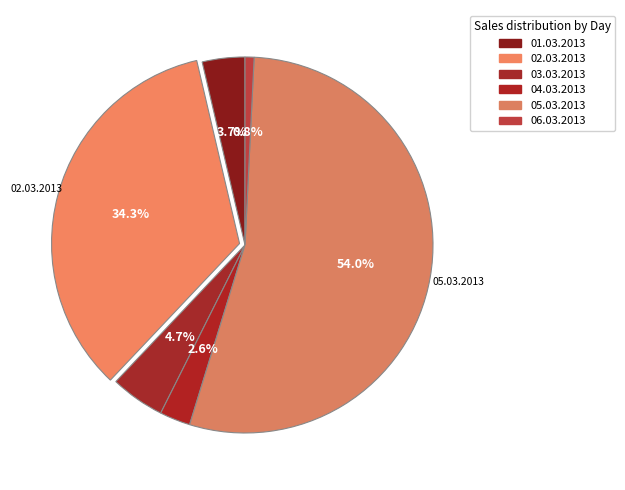

Rank the categories by value from highest to lowest.

05.03.2013, 02.03.2013, 03.03.2013, 01.03.2013, 04.03.2013, 06.03.2013